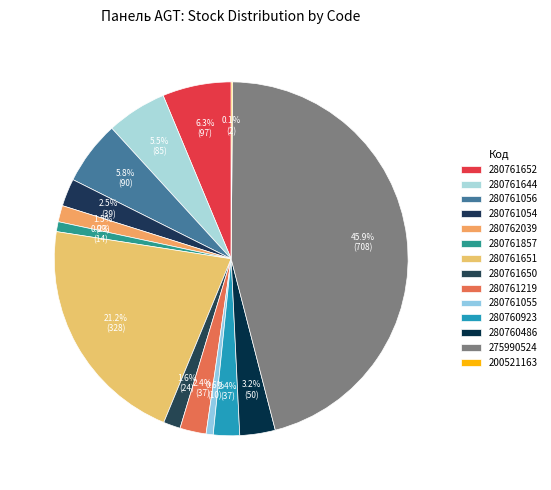

Does 280761219 account for over 50% of the chart?

No